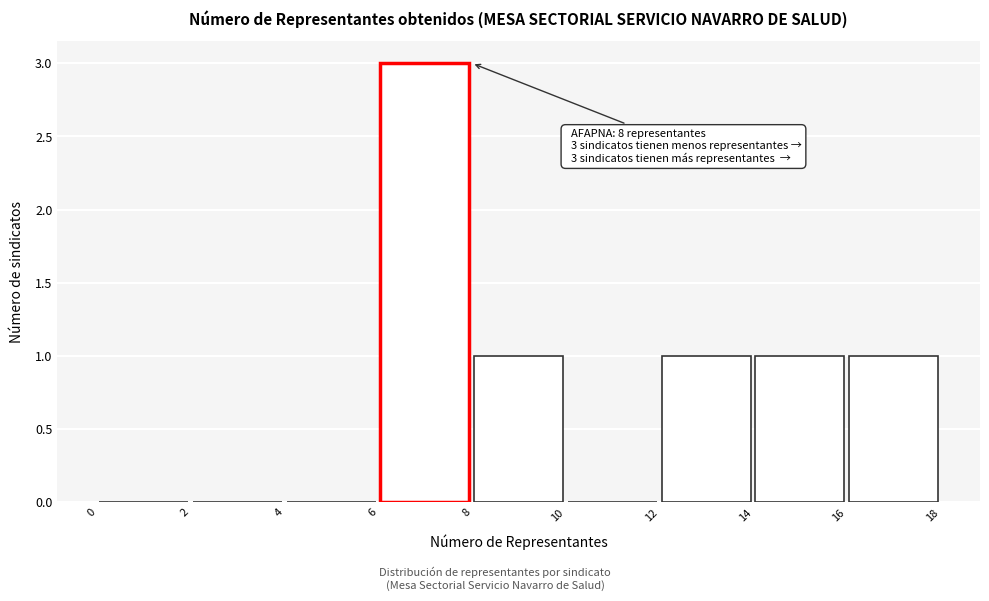

Over which range of the x-axis is the bar tallest?

6 to 8